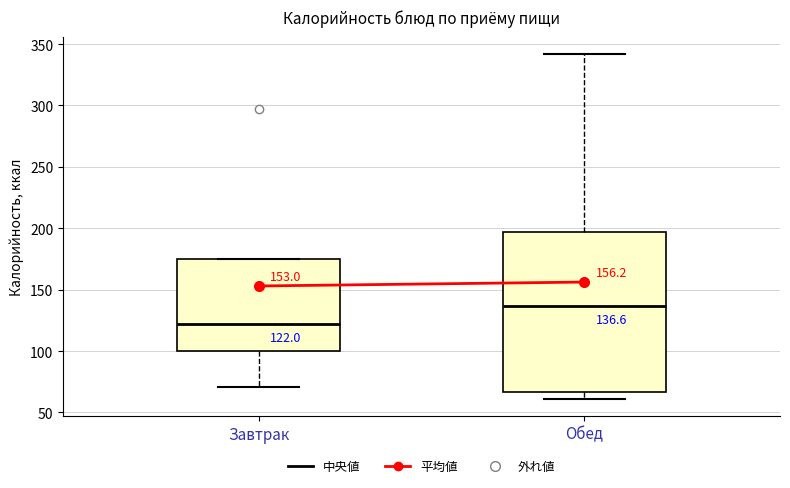

Which box has the highest median line?

Обед